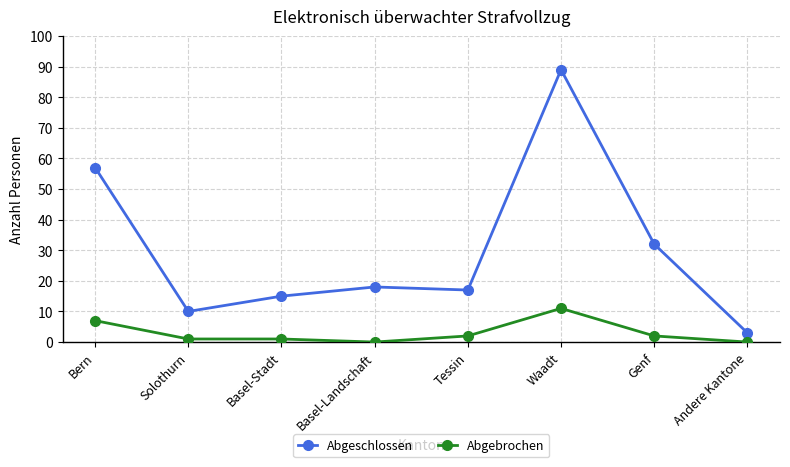

Is it true that Abgeschlossen equals 57 at Bern?

True